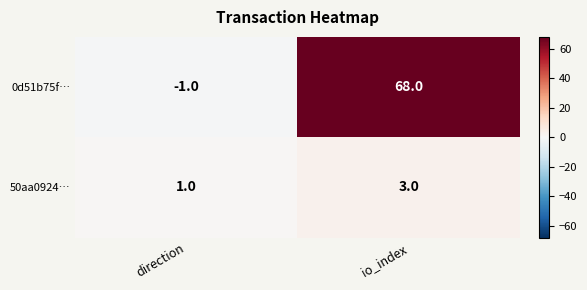

How many series are shown in this chart?

2